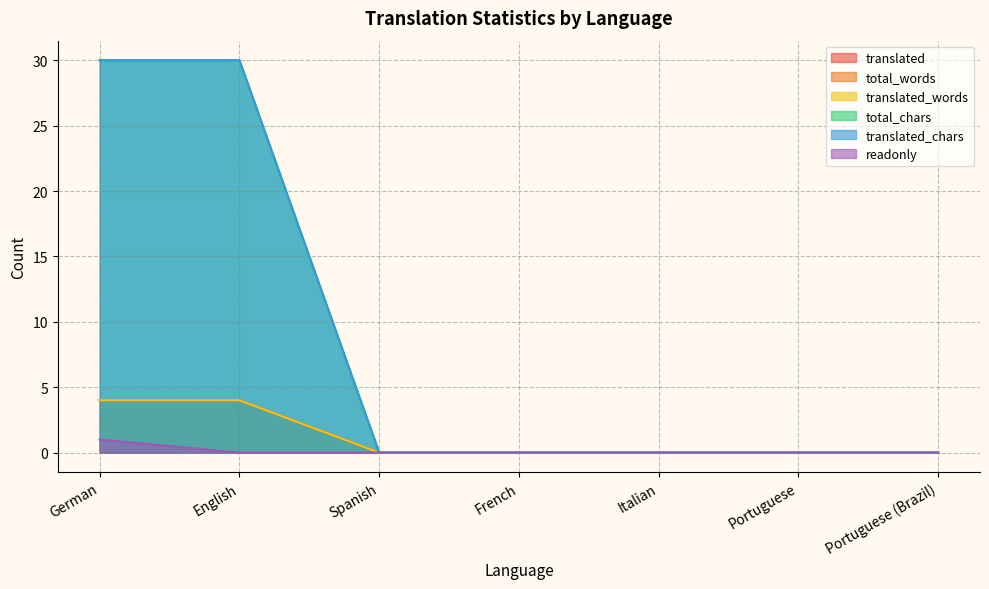

The value of total_words at English is 7. True or false?

False